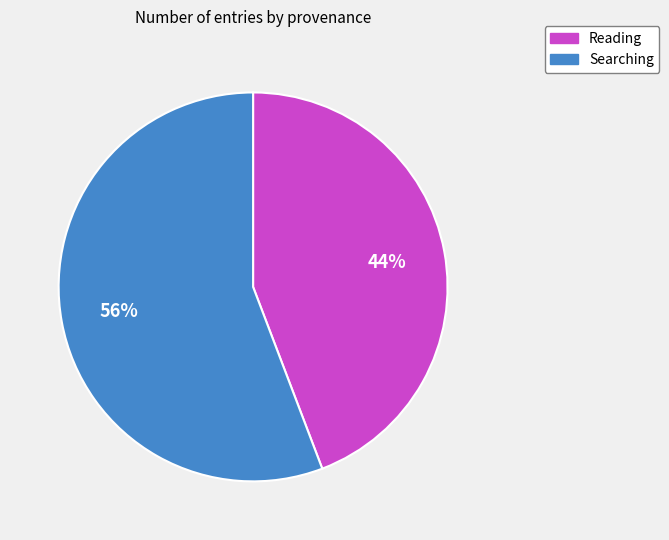

True or false: Reading accounts for 44% of the total.

True